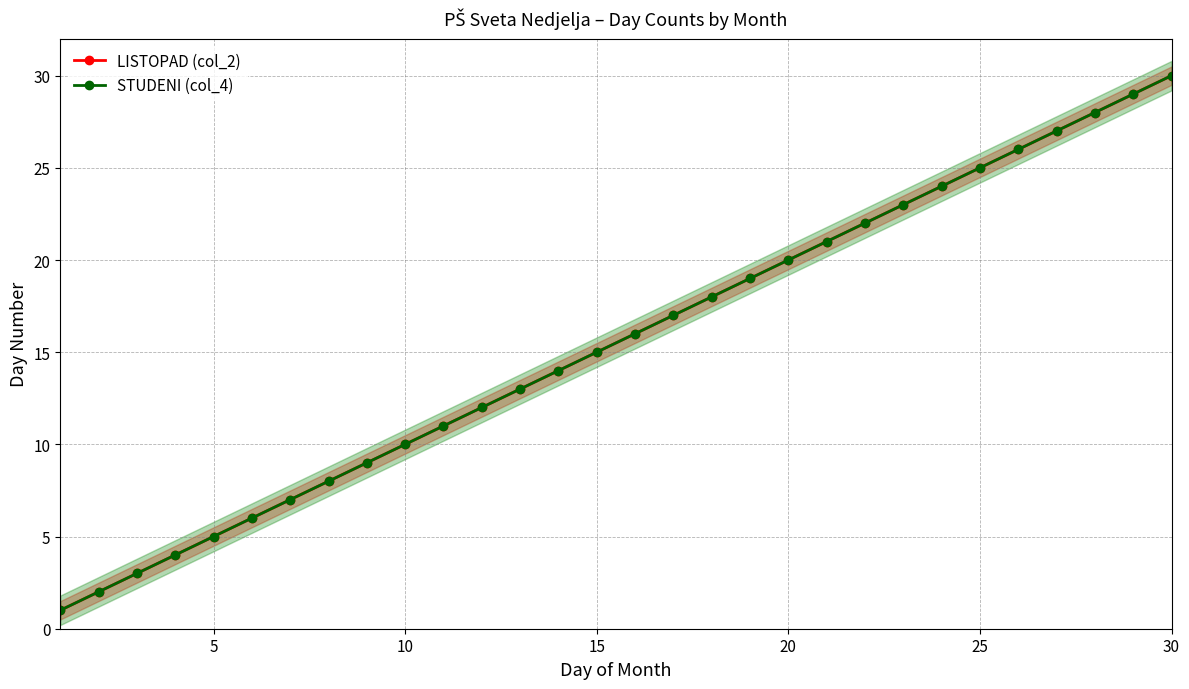

The value of LISTOPAD (col_2) at 11 is 19. True or false?

False